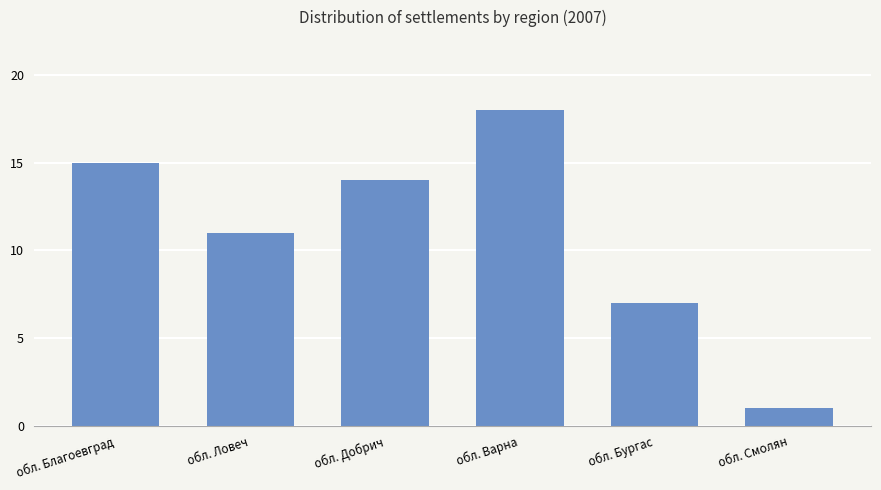

List the labels in order of value, largest first.

обл. Варна, обл. Благоевград, обл. Добрич, обл. Ловеч, обл. Бургас, обл. Смолян